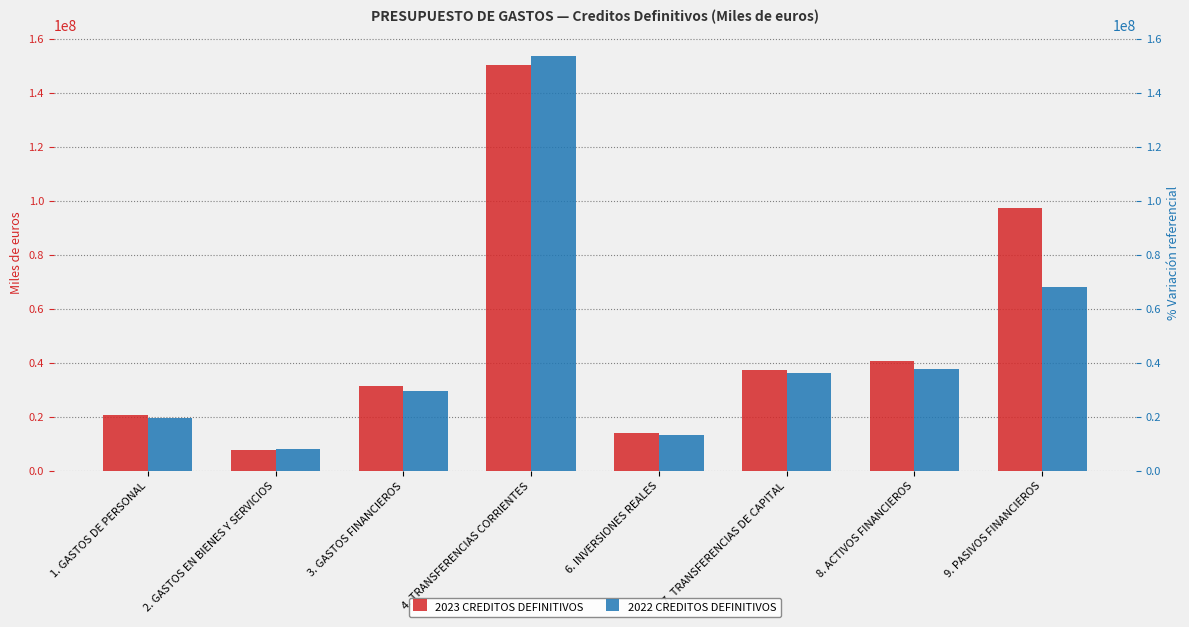

How many data points in 2023 CREDITOS DEFINITIVOS are above 37202689?

3